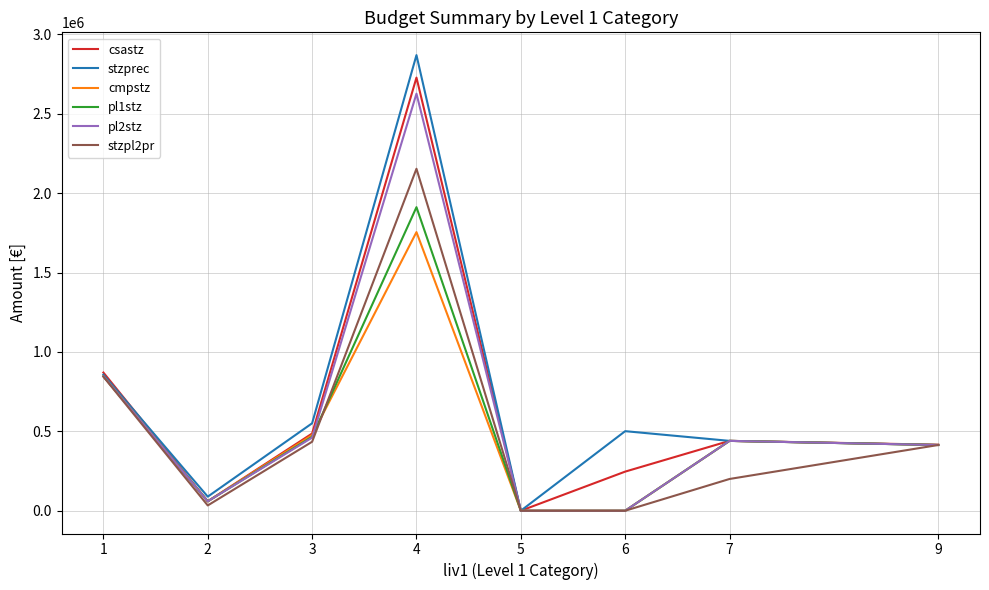

What is the sum of all pl2stz values?

4848066.0